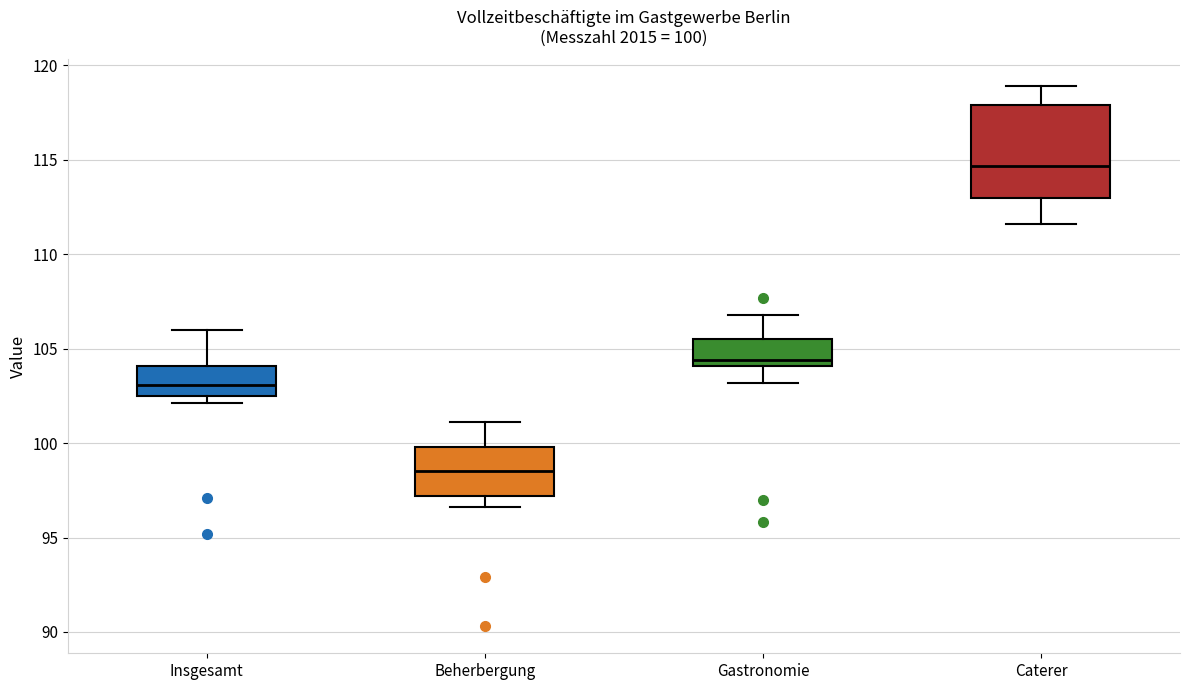

Which box's median line is the highest?

Caterer